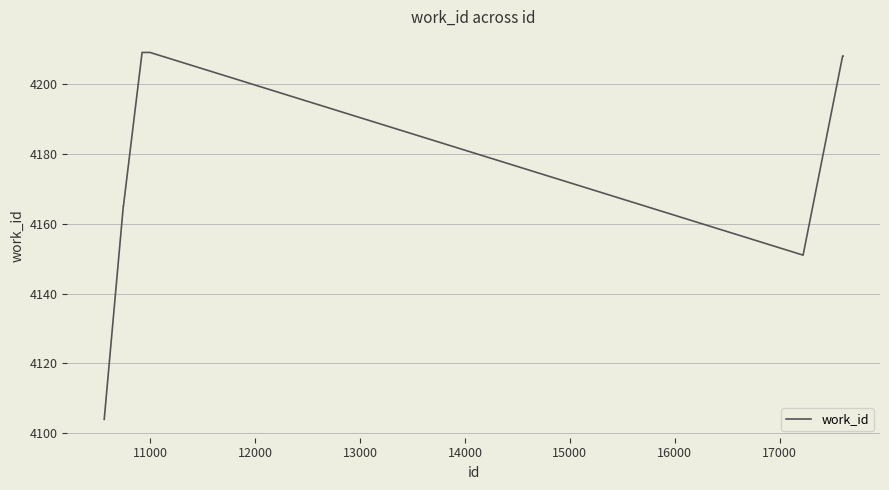

What is the difference between the maximum and minimum values?

105